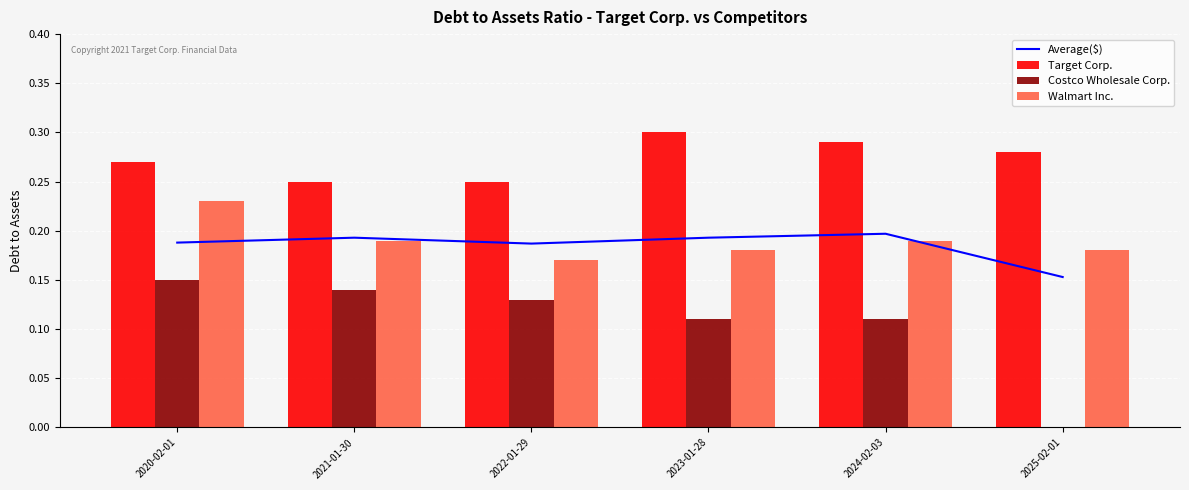

Where is Average($) nearest to the value 0?

2025-02-01